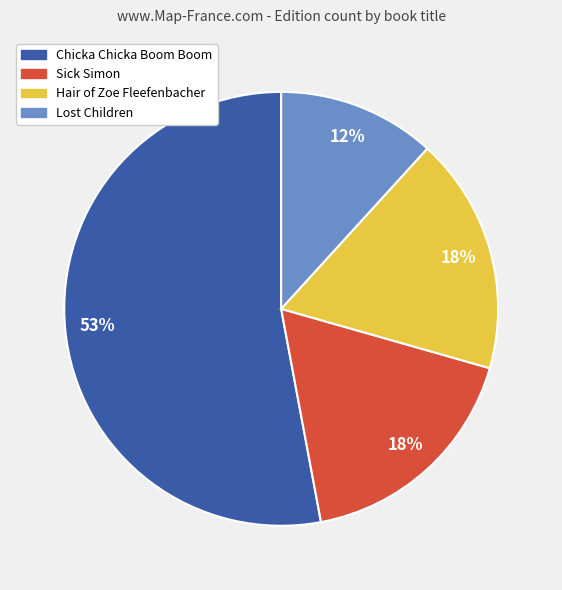

To the nearest percent, what is the average slice percentage?

25%